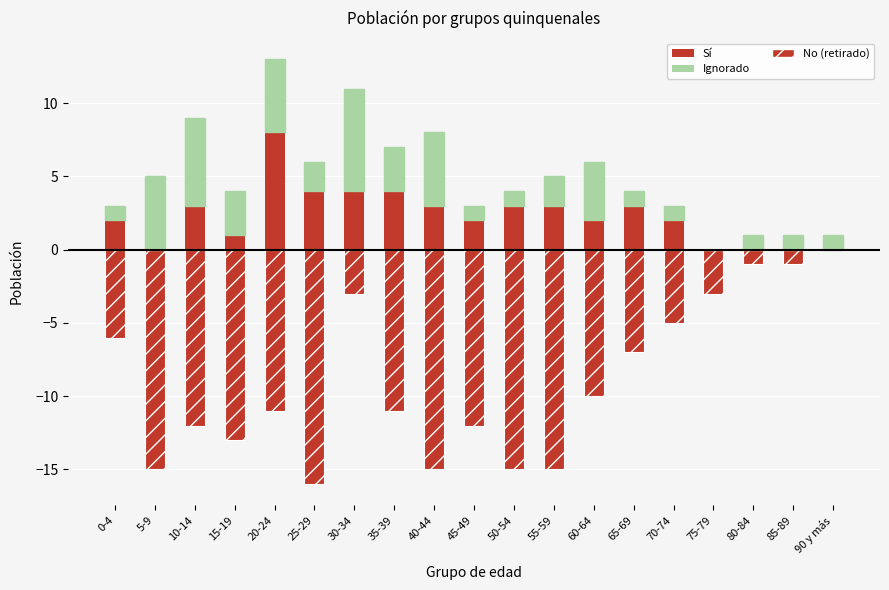

At which category is the sum across all series the highest?

30-34